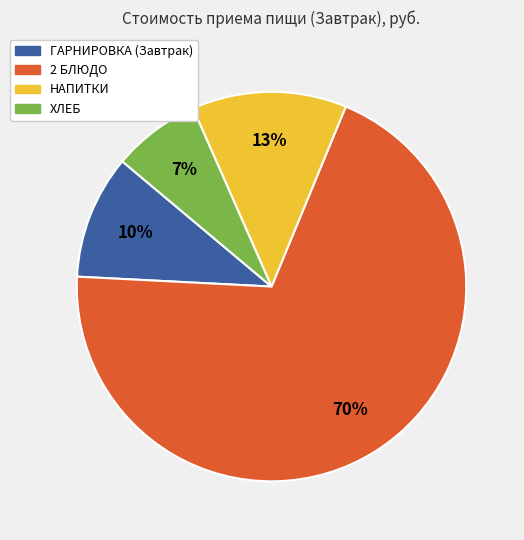

To the nearest percent, what percentage of the pie is НАПИТКИ?

13%